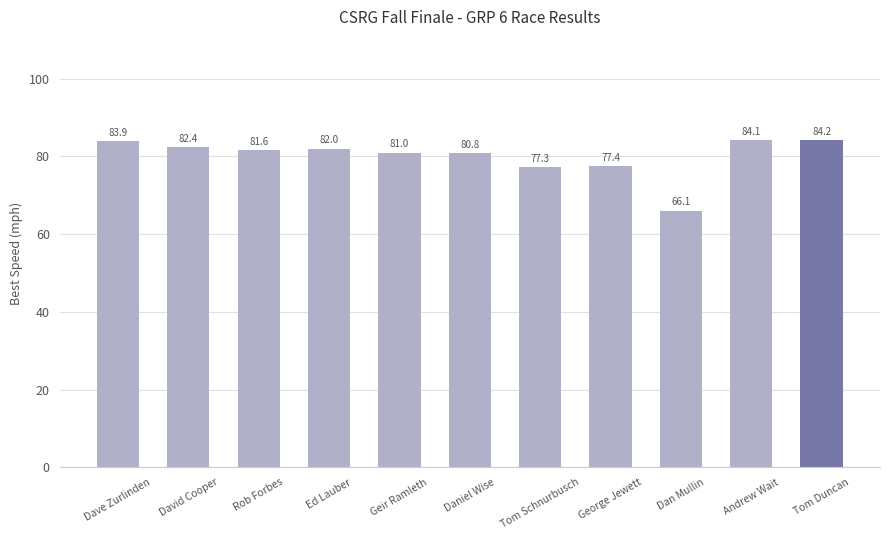

How many bars are there in total?

11